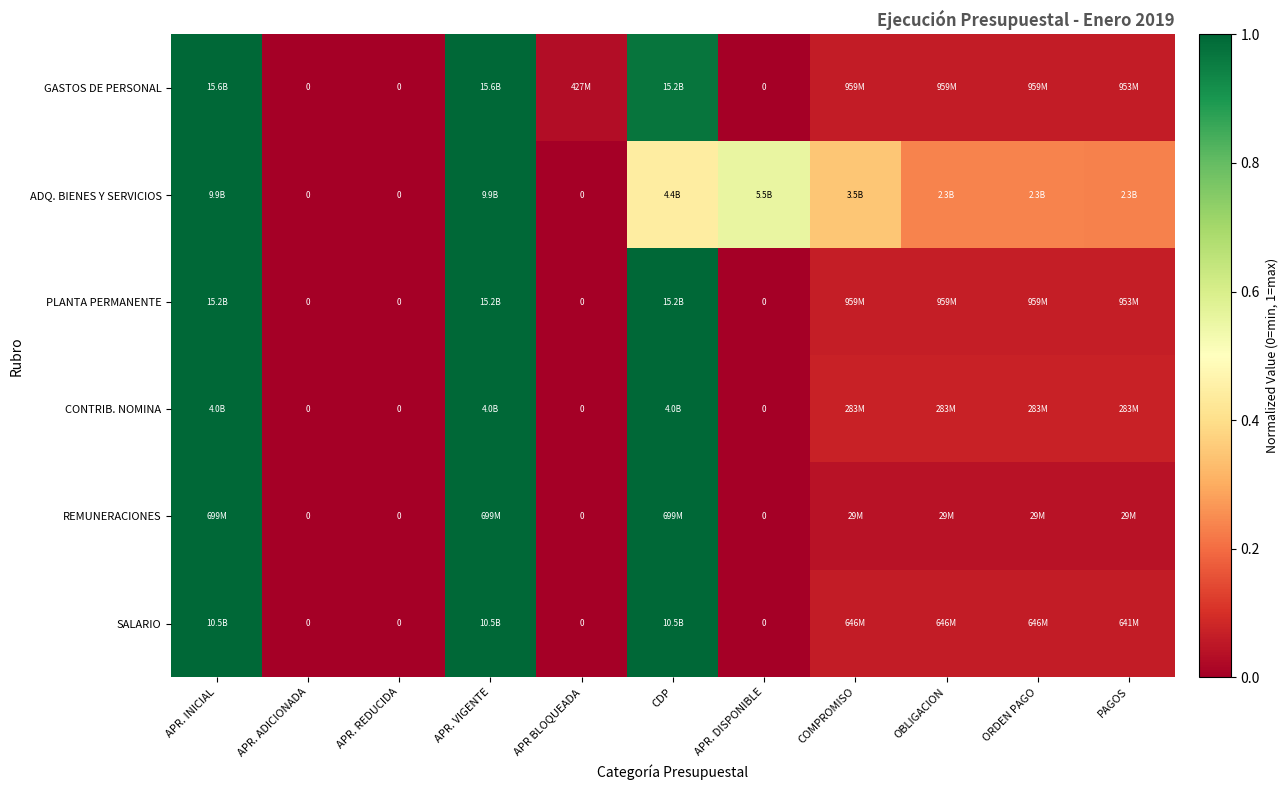

How many values in the CONTRIB. NOMINA series exceed 0?

7